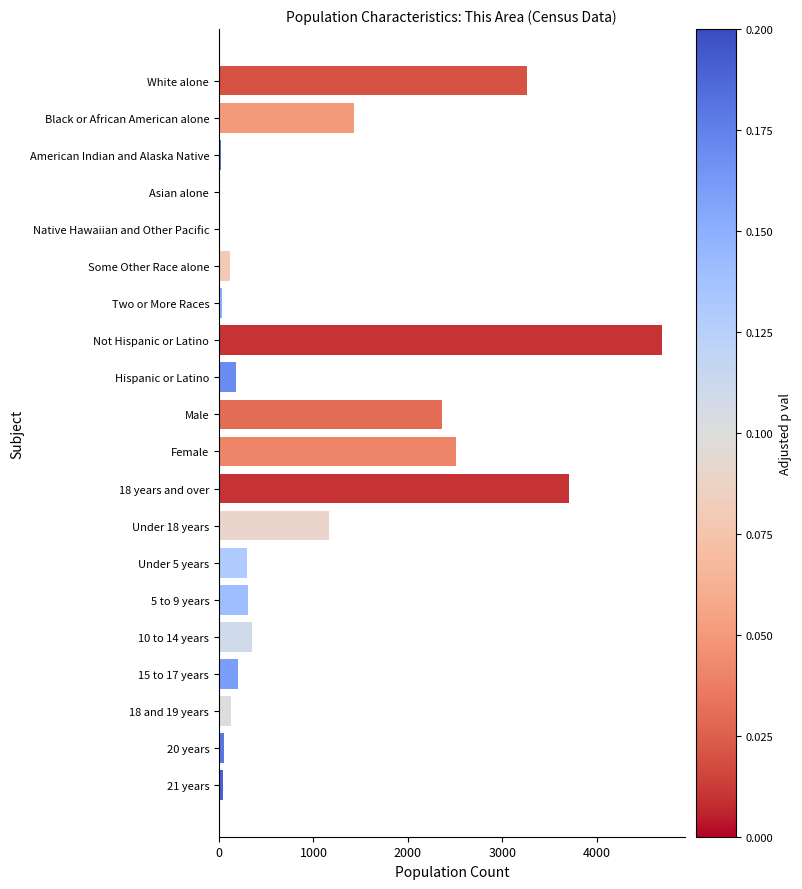

What value does the data have at Not Hispanic or Latino?

4692